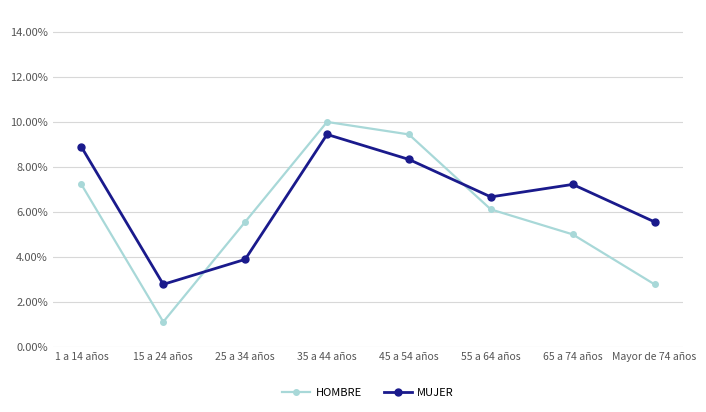

Does the chart display data point markers on the line(s)?

Yes